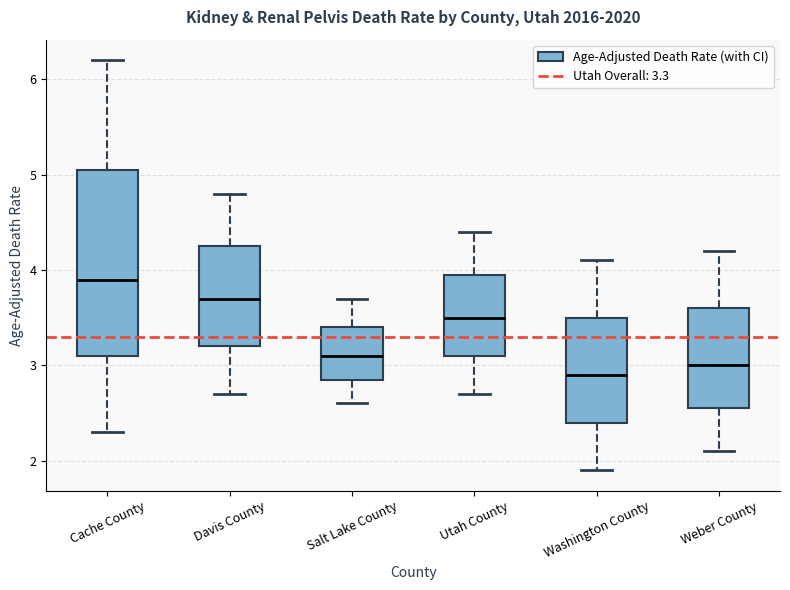

Reading left to right, read every box against the y-axis: the position of its median line, the range the box covers, and the ends of its whiskers. The values are not printed on the chart, so give them approximately, as read against the axis.

Cache County: median 3.9, box 3.1 to 5.1, whiskers 2.3 to 6.2
Davis County: median 3.7, box 3.2 to 4.3, whiskers 2.7 to 4.8
Salt Lake County: median 3.1, box 2.9 to 3.4, whiskers 2.6 to 3.7
Utah County: median 3.5, box 3.1 to 4.0, whiskers 2.7 to 4.4
Washington County: median 2.9, box 2.4 to 3.5, whiskers 1.9 to 4.1
Weber County: median 3.0, box 2.6 to 3.6, whiskers 2.1 to 4.2